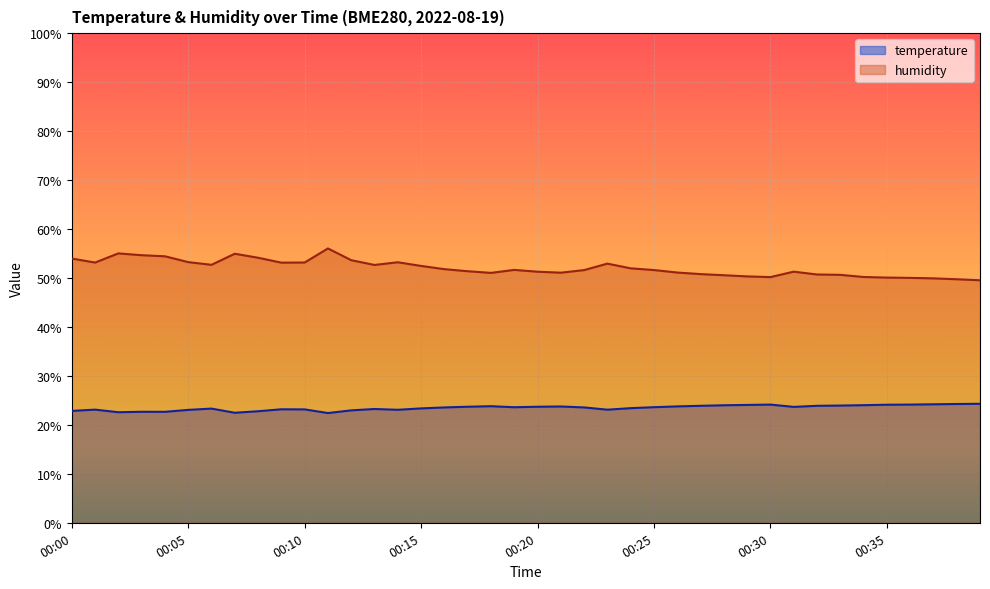

What is the difference between the highest and lowest values at 00:05?

30.2